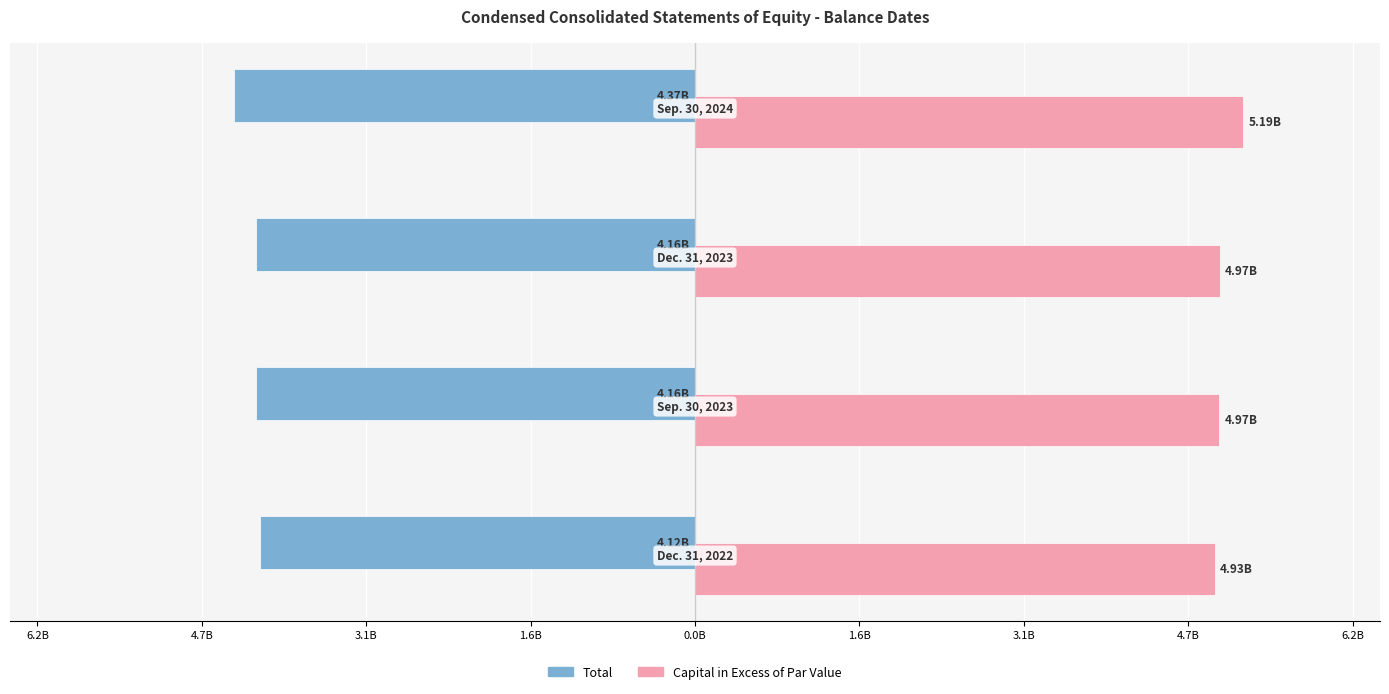

What are all the series names shown in the legend?

Total, Capital in Excess of Par Value